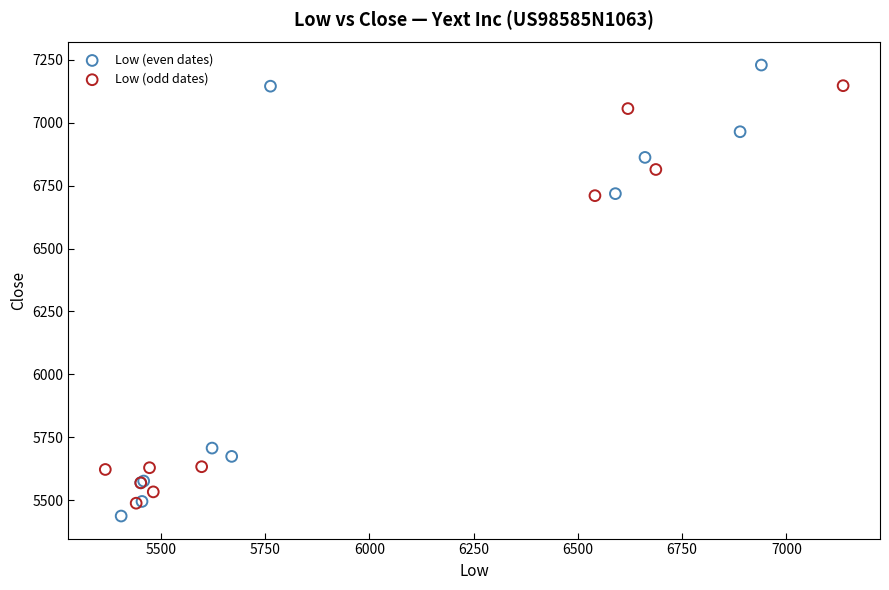

Which series has the largest Y range (max minus min)?

Low (even dates)